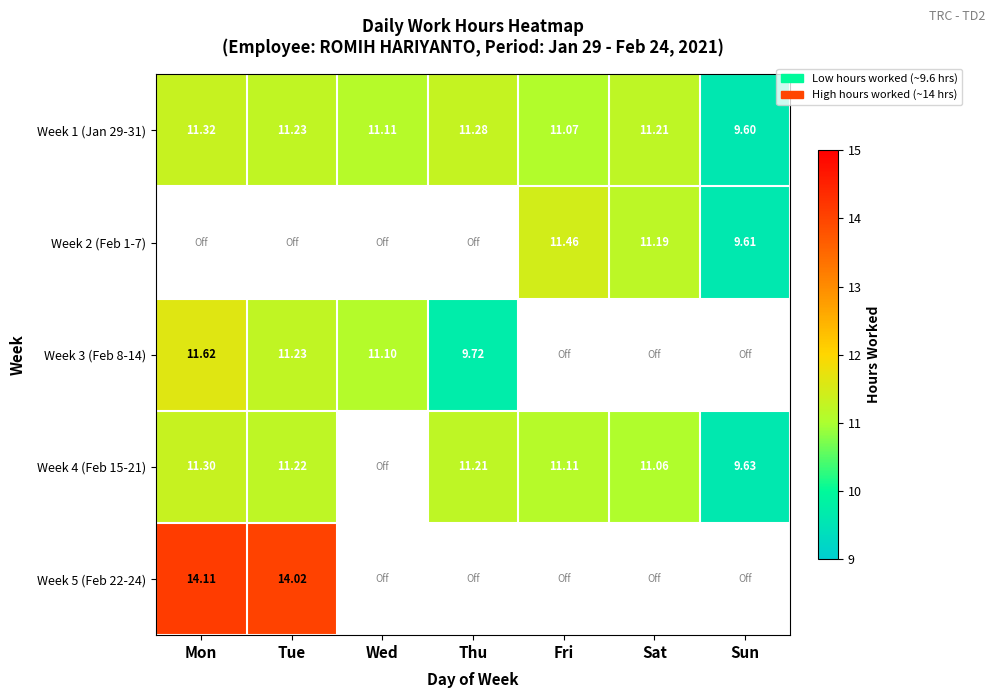

The value of Week 3 (Feb 8-14) at Thu is 9.7. True or false?

True